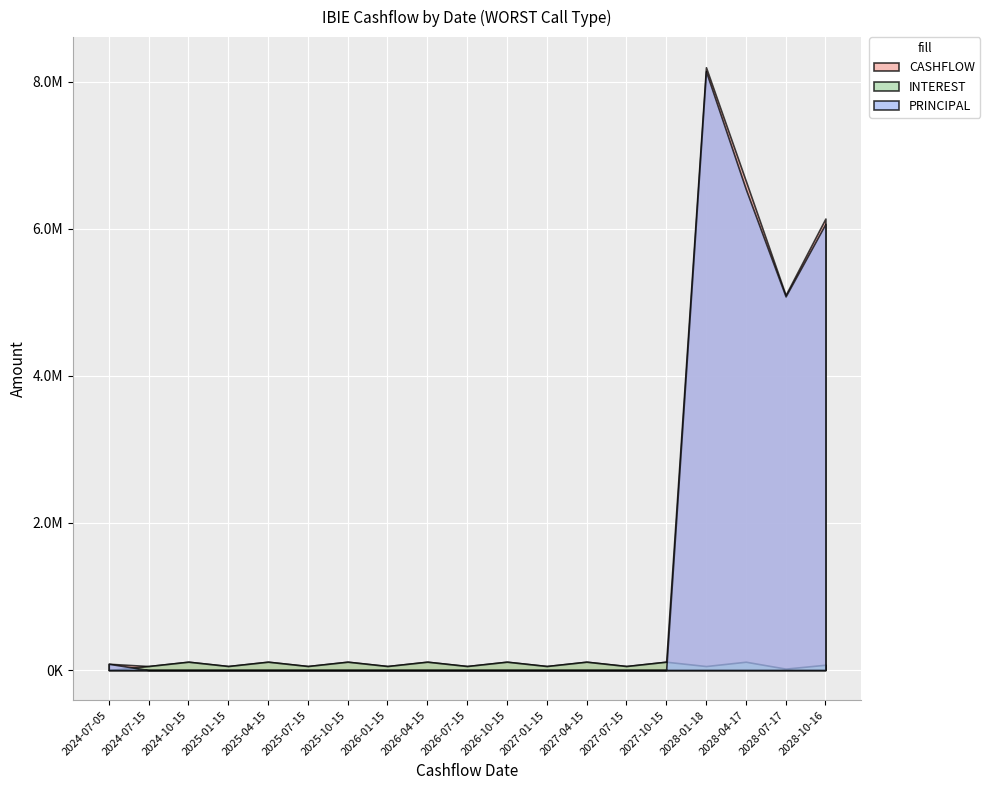

What position from the right is 2027-01-15?

8